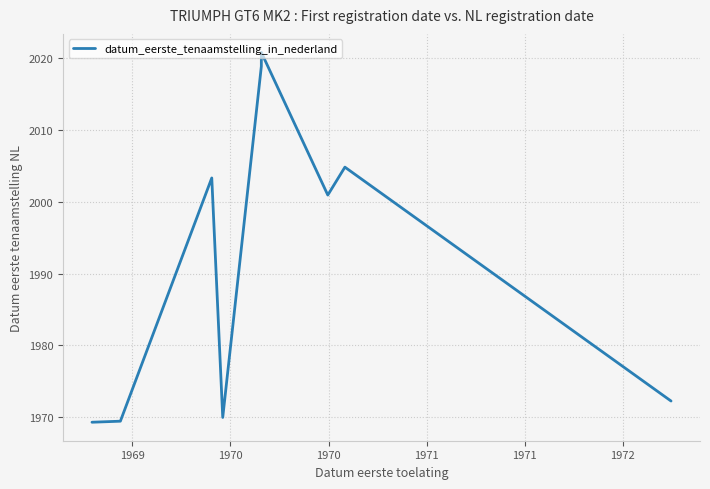

What is the label of the 2nd point from the left?

1969